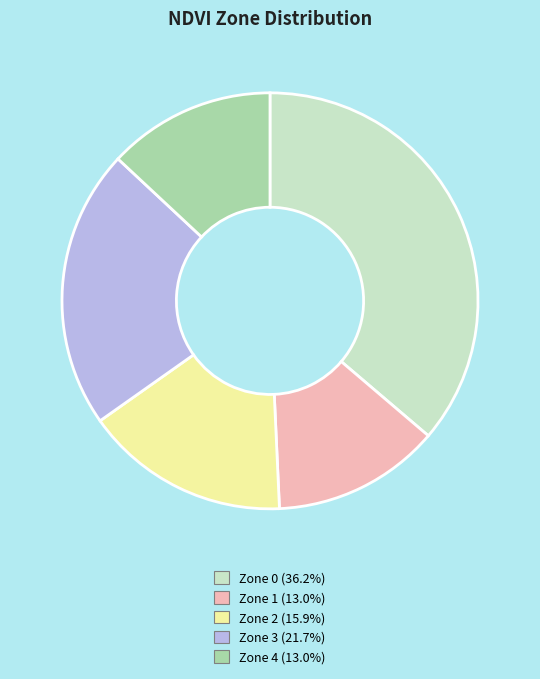

Combined, do Zone 3 and Zone 2 account for over 50%?

No